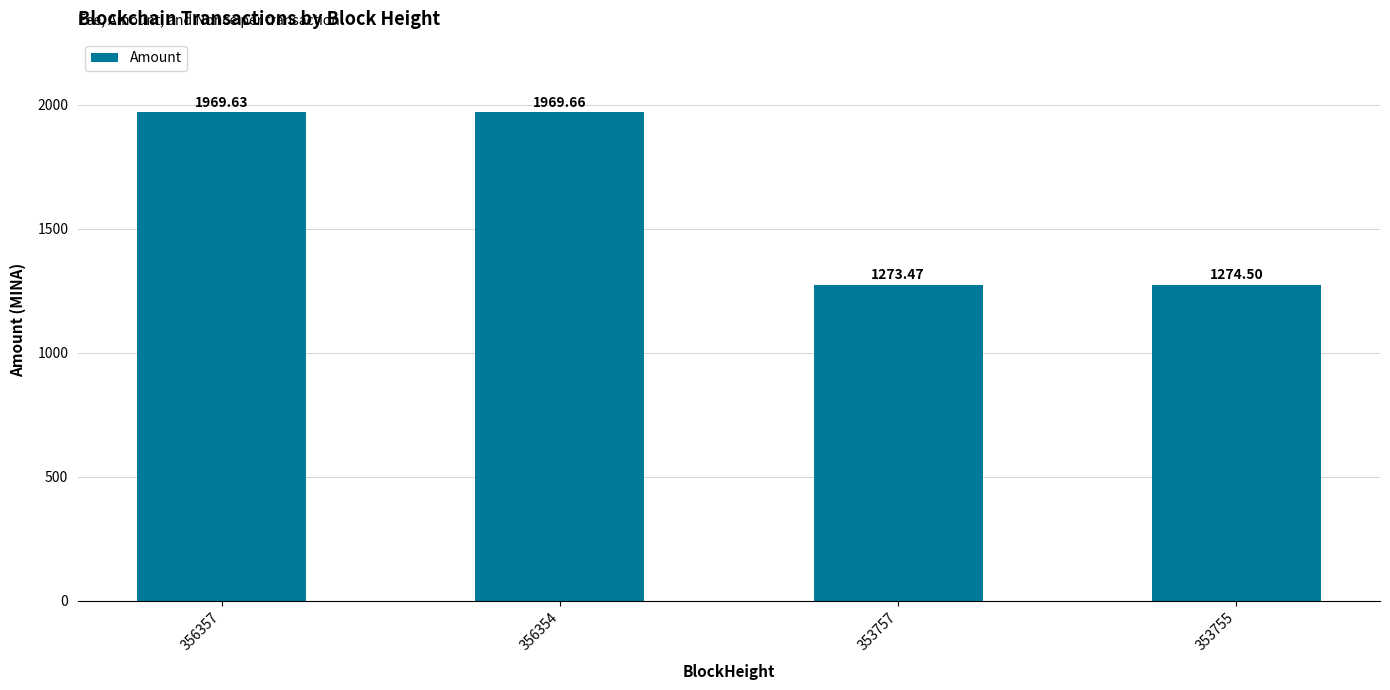

List the labels in order of value, largest first.

356354, 356357, 353755, 353757